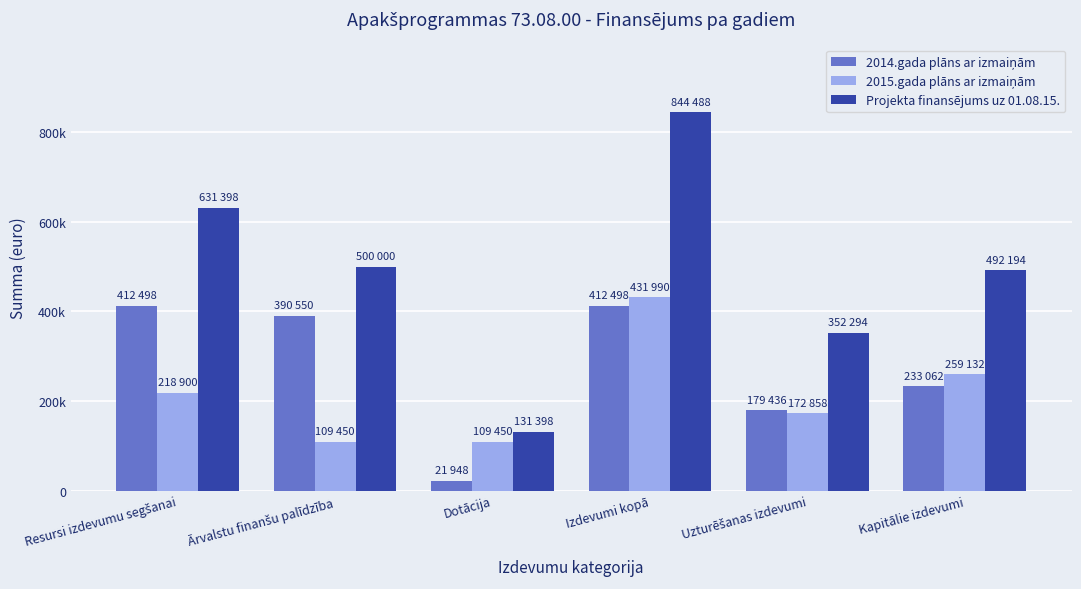

Does the chart contain stacked bars?

No